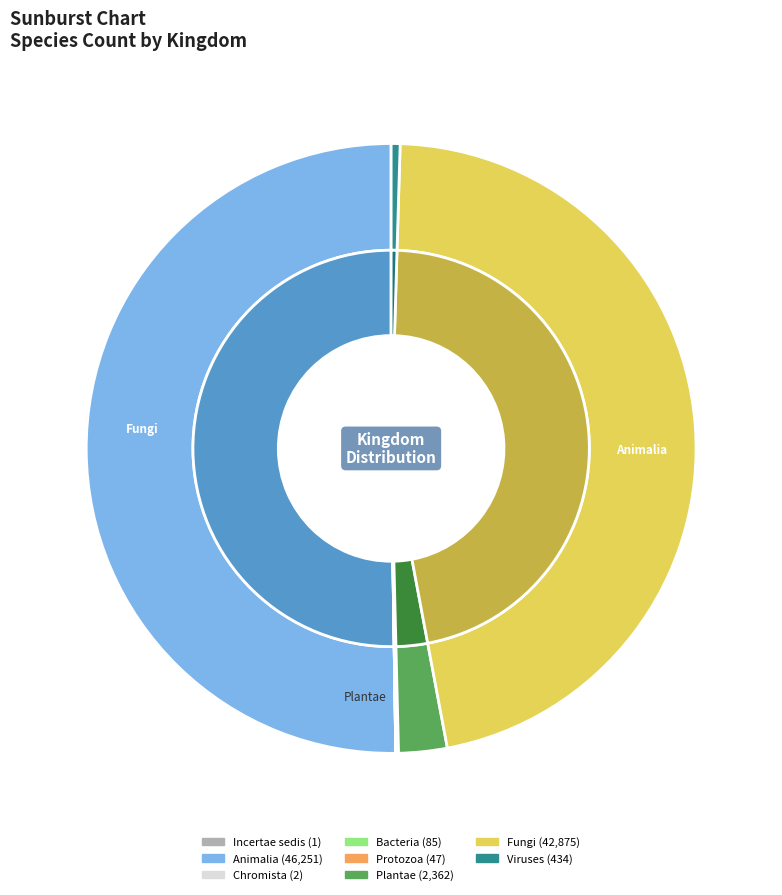

To the nearest percent, what percentage of the pie is 5?

3%